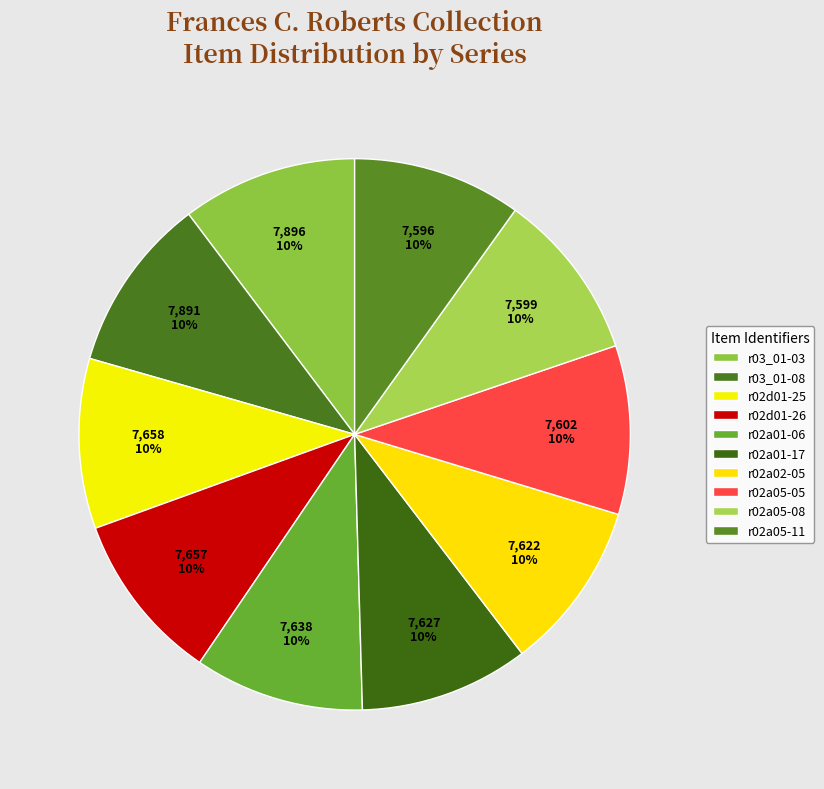

Which category has the smallest portion of the pie?

r02a05-11